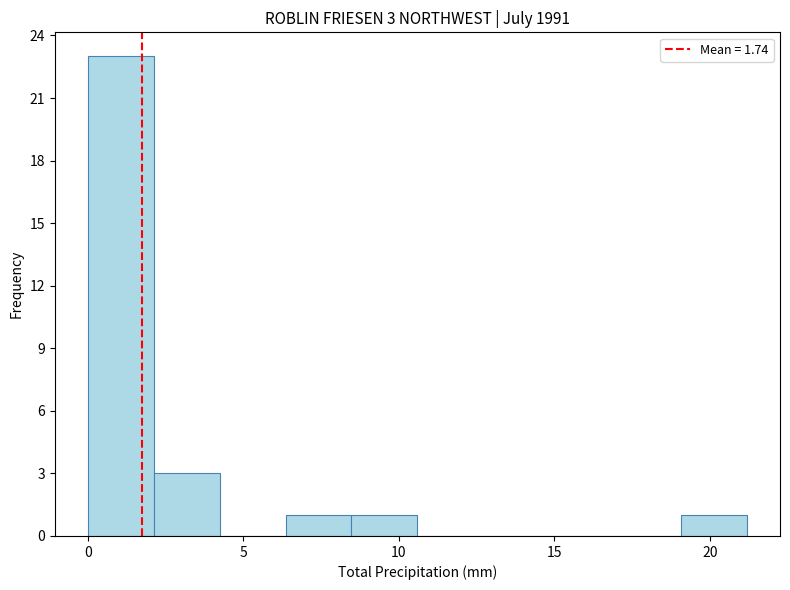

Over which range of the x-axis is the bar tallest?

0.0 to 2.0